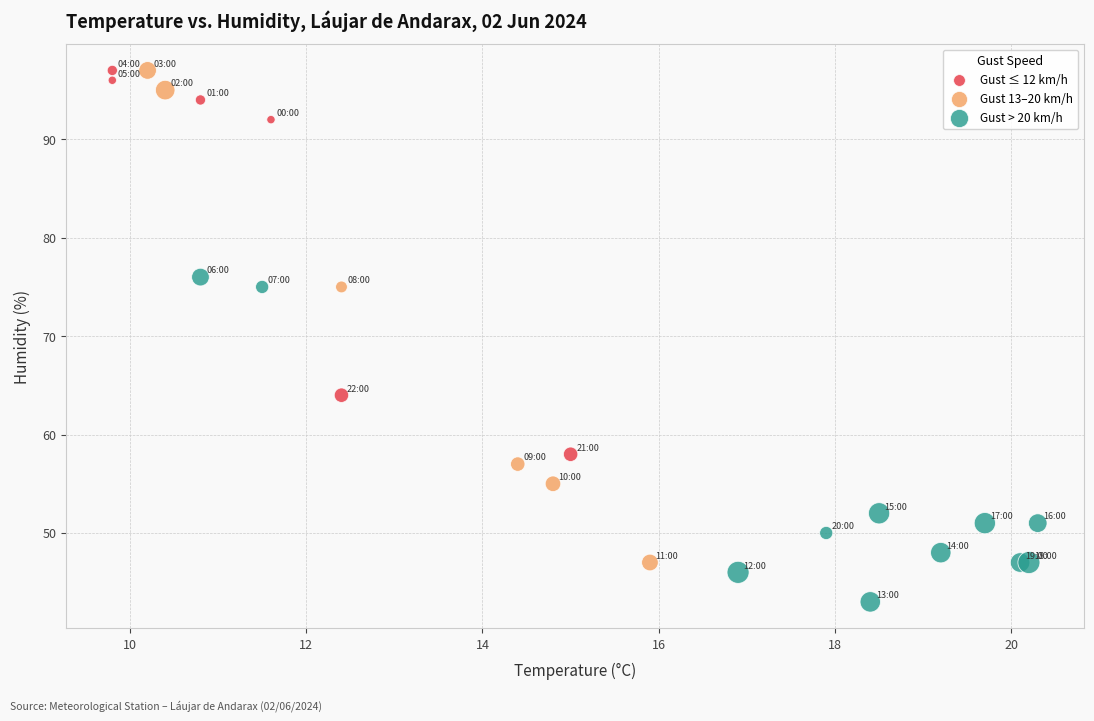

Which series has the widest spread of Y values?

Gust 13–20 km/h